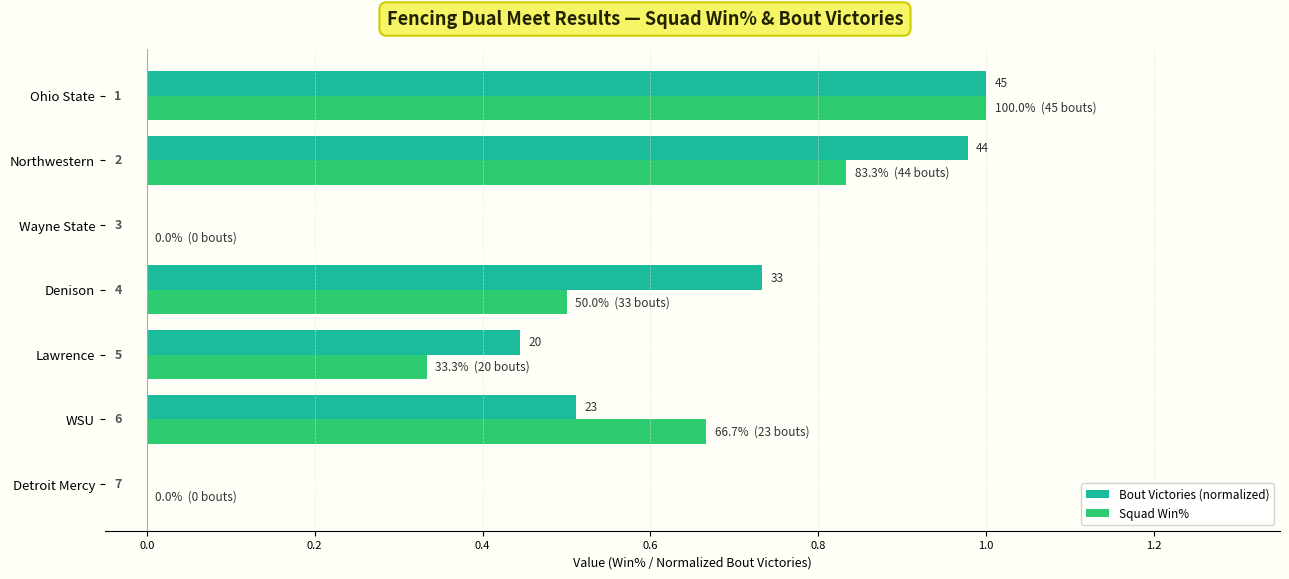

What is the difference between the maximum and second lowest values in the Squad Win% series?

1.0